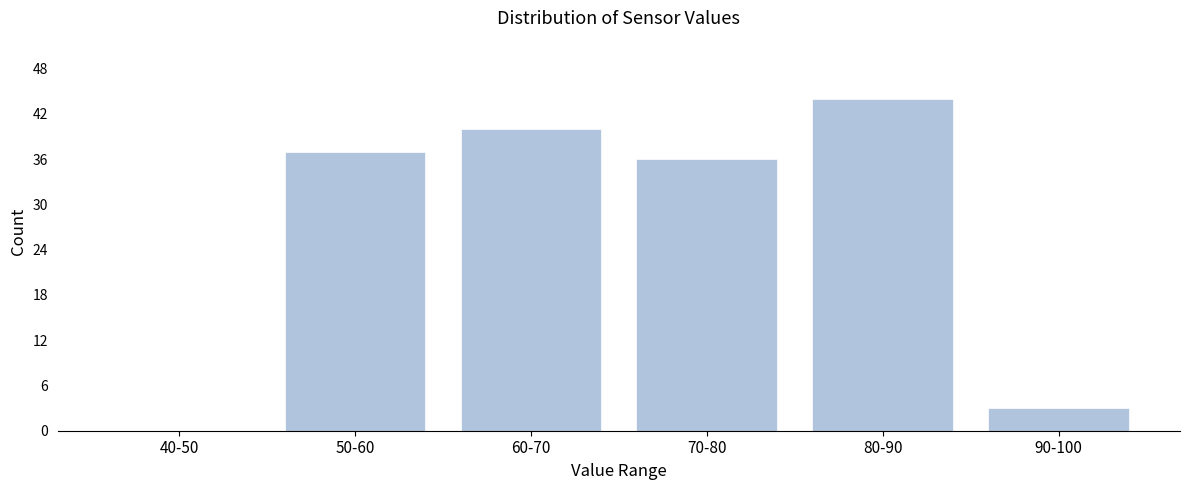

Reading left to right, list all the values displayed in this chart.

40-50=0	50-60=37	60-70=40	70-80=36	80-90=44	90-100=3